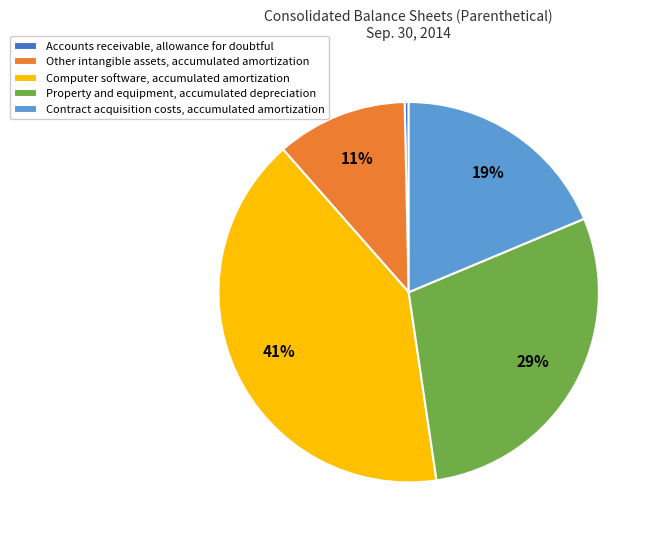

Is there any slice that represents more than half of the pie?

No